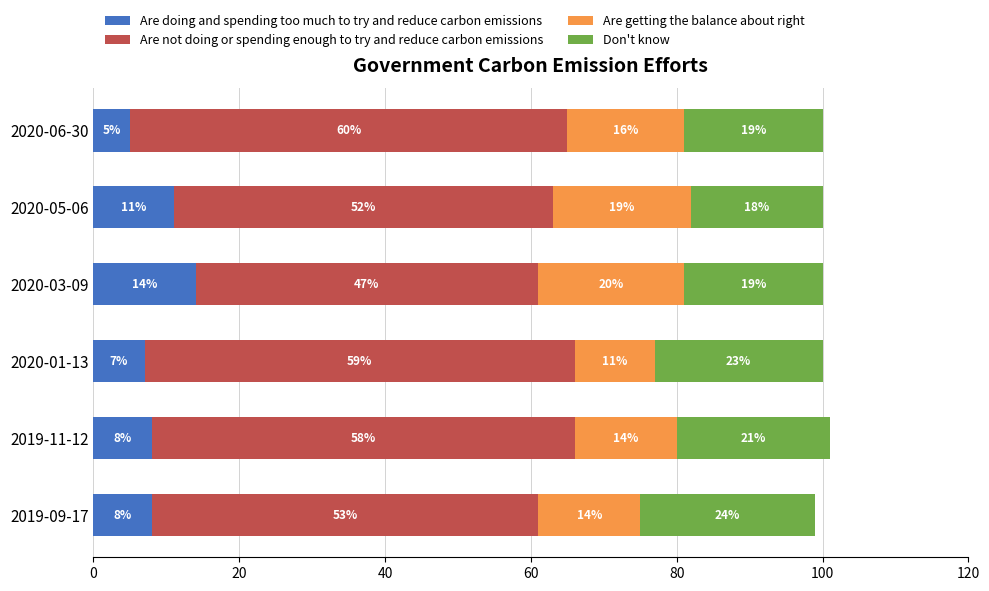

What is the difference between the second highest and minimum values in the Are doing and spending too much to try and reduce carbon emissions series?

6.0